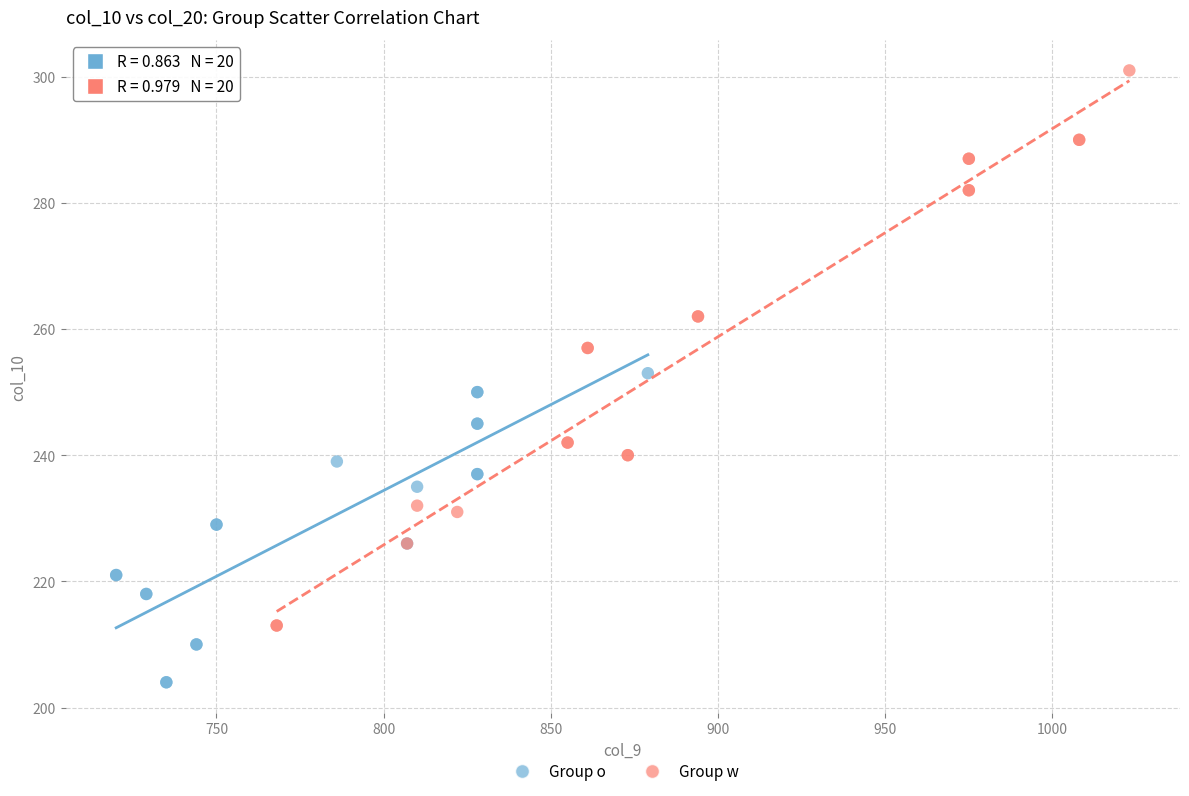

Which series has the largest Y range (max minus min)?

Group w